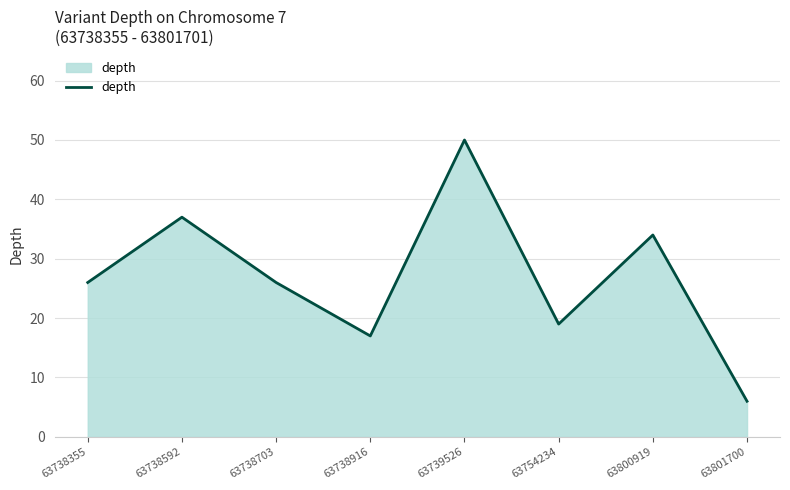

What is the sum of the values at 63738916 and 63739526?

67